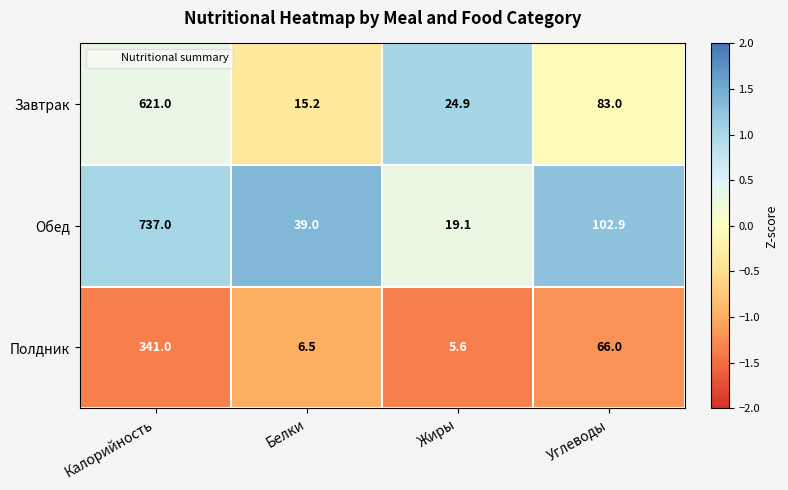

How many categories are shown in the chart?

4